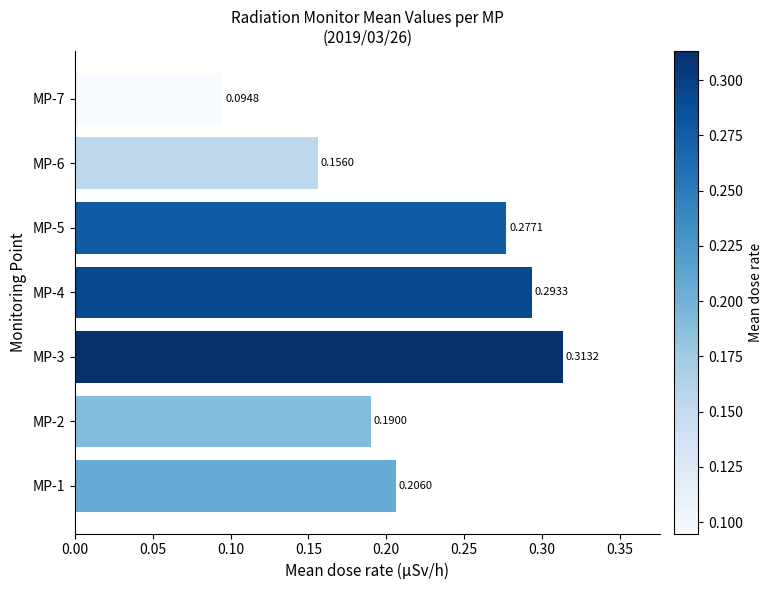

How many bars are there in total?

7